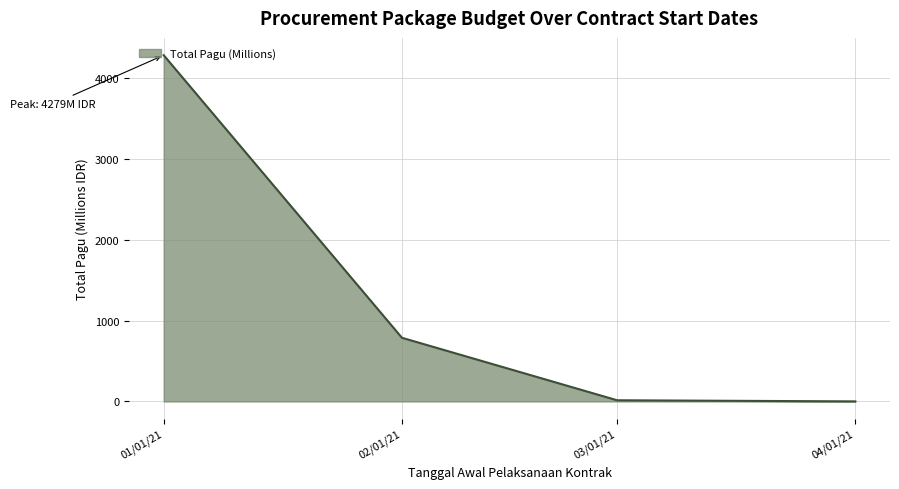

The value at 01/01/21 is 4278.6. True or false?

True